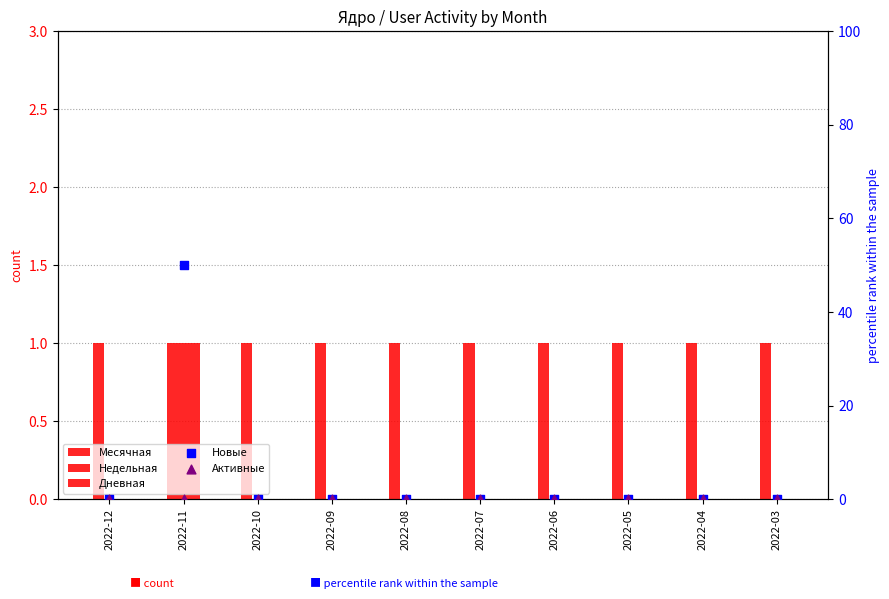

Which series has the widest spread of Y values?

Новые